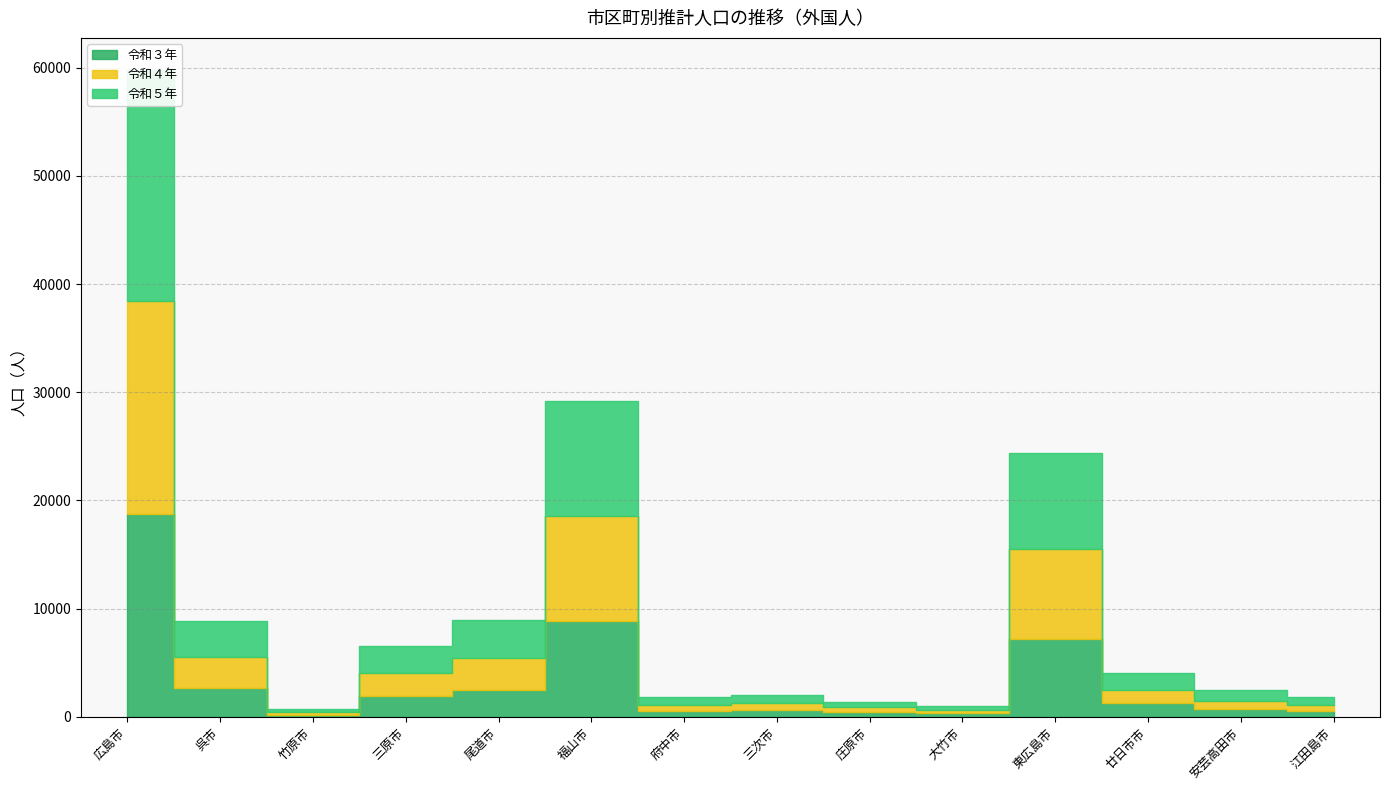

Reading right to left, extract all data points from this chart.

令和３年: 江田島市=505	安芸高田市=695	廿日市市=1243	東広島市=7160	大竹市=319	庄原市=423	三次市=616	府中市=516	福山市=8875	尾道市=2495	三原市=1918	竹原市=215	呉市=2687	広島市=18750
令和４年: 江田島市=620	安芸高田市=770	廿日市市=1282	東広島市=8317	大竹市=352	庄原市=455	三次市=683	府中市=602	福山市=9675	尾道市=2935	三原市=2116	竹原市=233	呉市=2856	広島市=19706
令和５年: 江田島市=752	安芸高田市=999	廿日市市=1544	東広島市=8940	大竹市=372	庄原市=532	三次市=770	府中市=723	福山市=10687	尾道市=3553	三原市=2525	竹原市=286	呉市=3276	広島市=21312